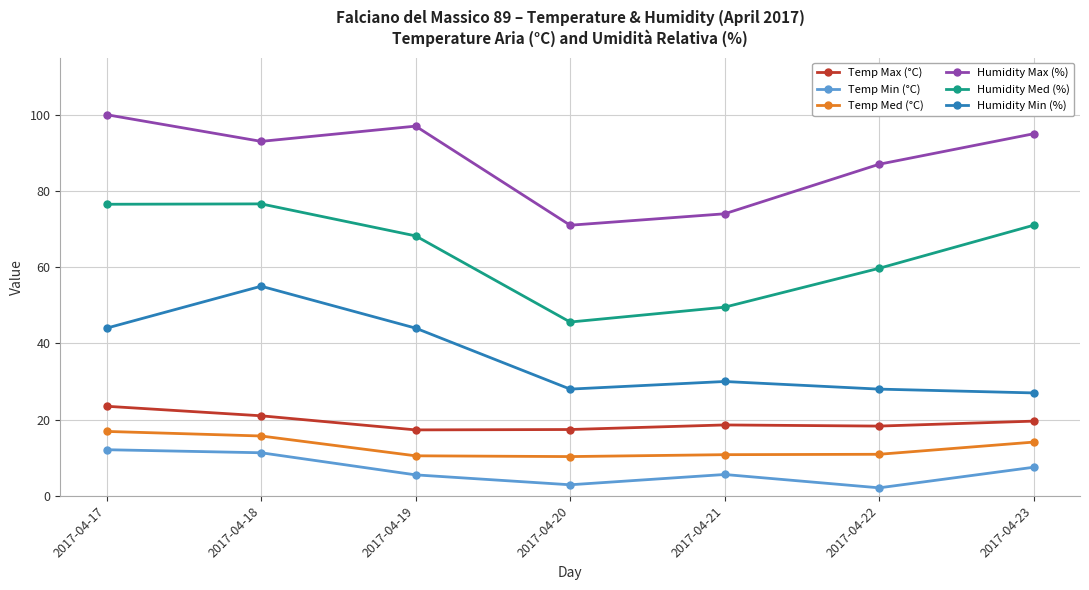

What is the total value across all series at 2017-04-17?

273.0